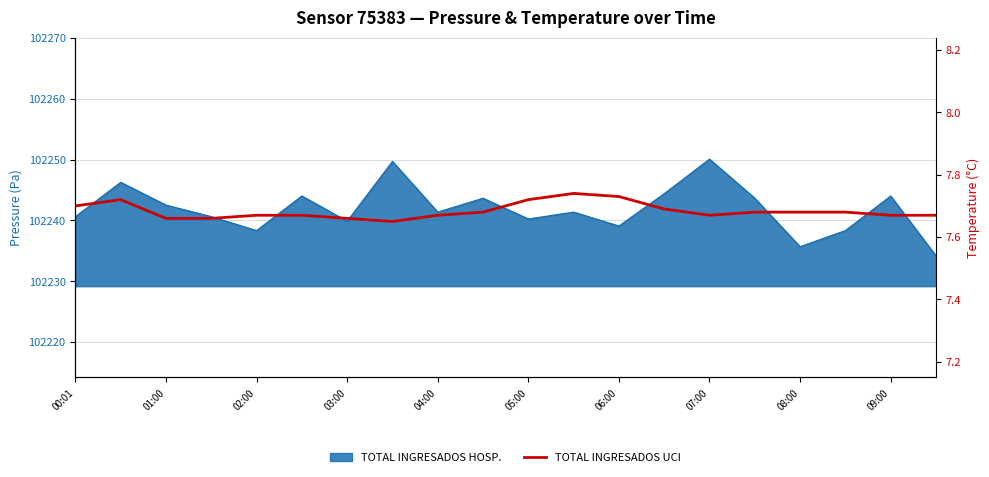

Reading left to right, what are all the values shown in this chart?

7.7	7.7	7.7	7.7	7.7	7.7	7.7	7.7	7.7	7.7	7.7	7.7	7.7	7.7	7.7	7.7	7.7	7.7	7.7	7.7